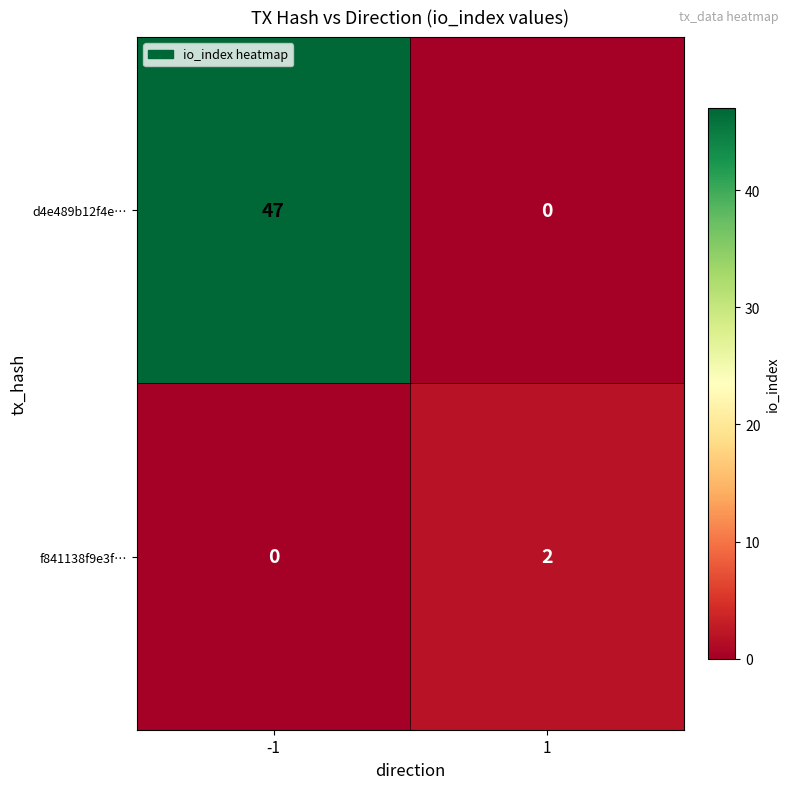

What is the maximum value shown in the chart?

47